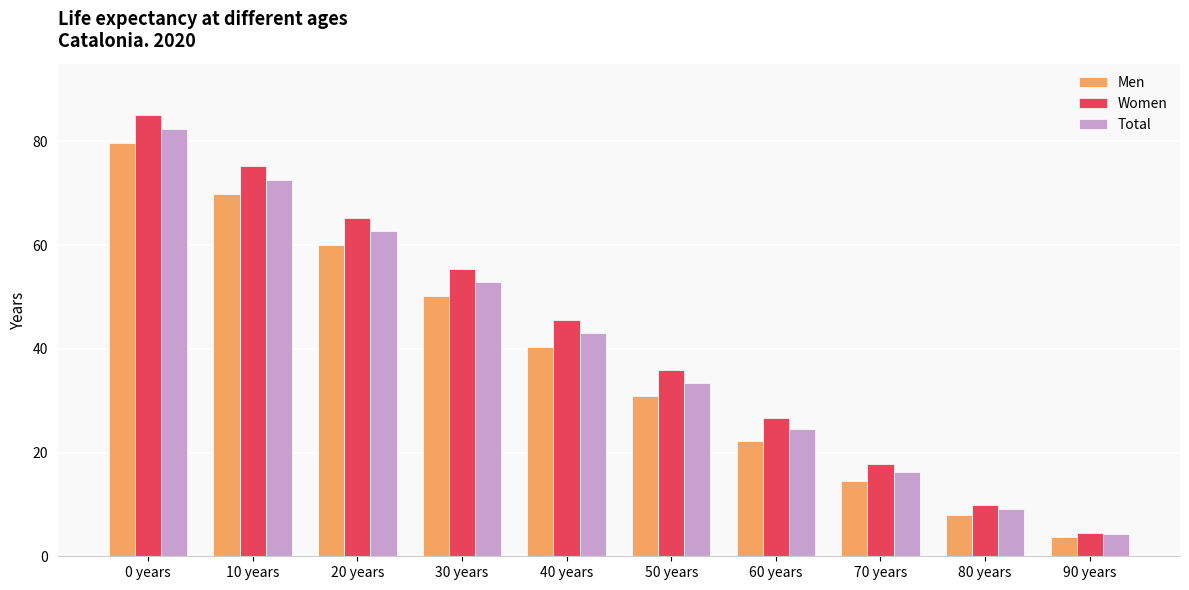

What is the average value of the Women series?

42.2